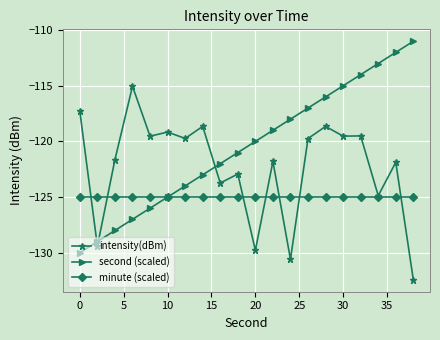

After their last crossing, which series has the higher values: intensity(dBm) or second (scaled)?

second (scaled)